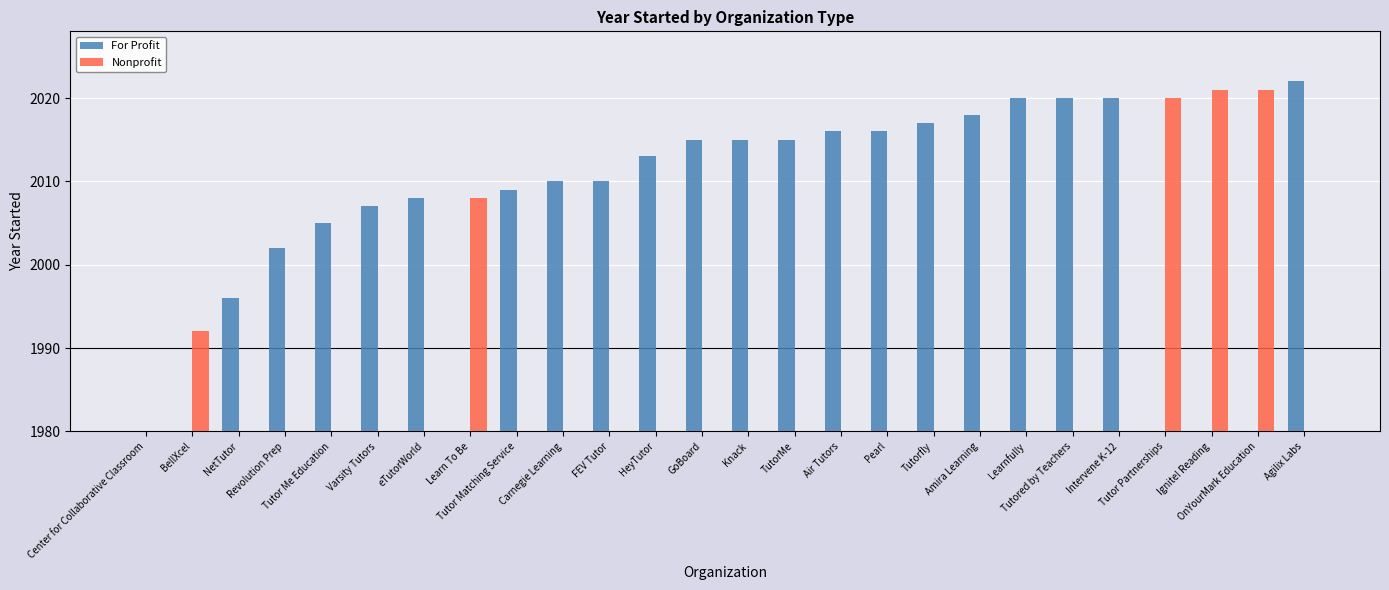

What is the sum of all For Profit values?

40254